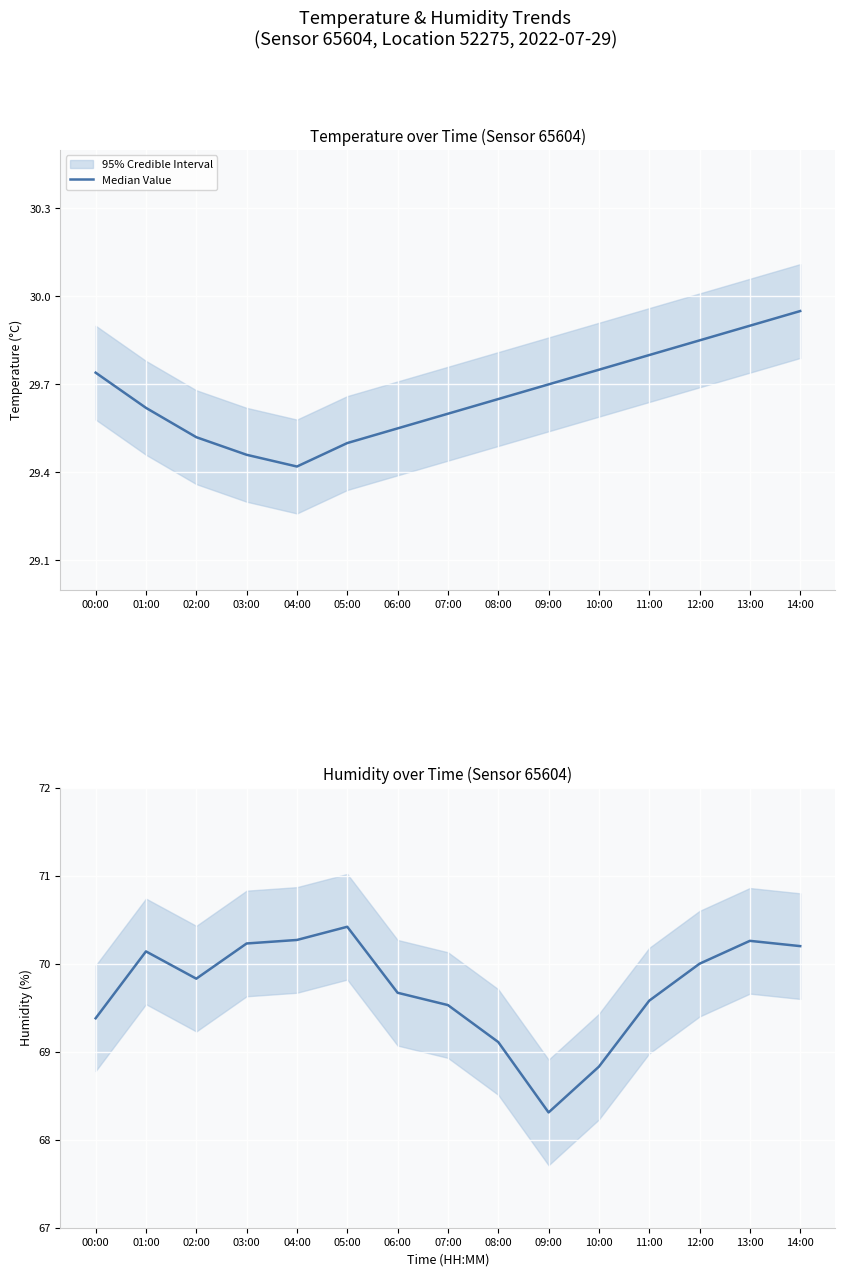

Which label corresponds to the smallest value in the chart?

09:00